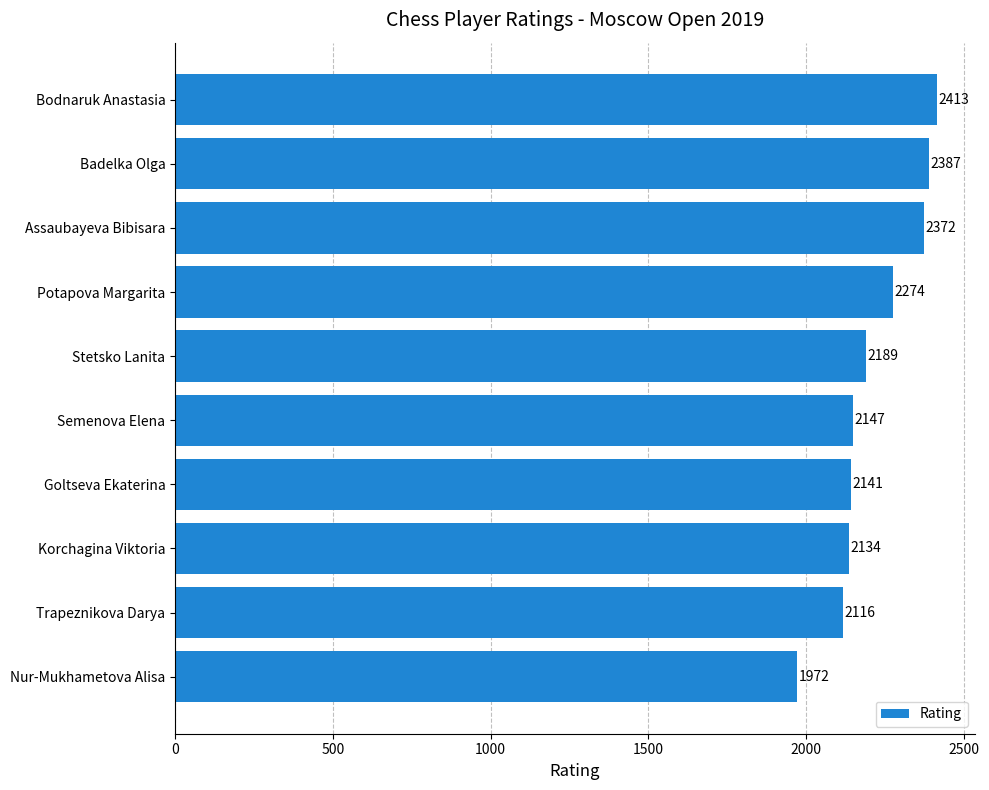

What is the greatest value displayed?

2413